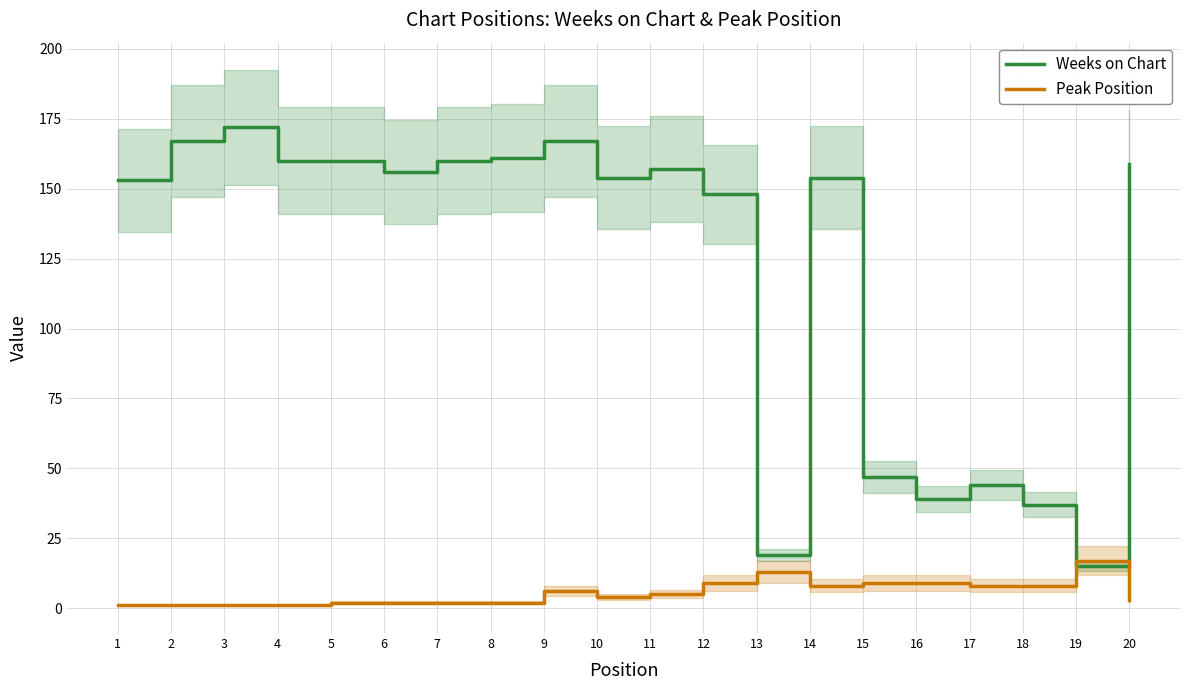

How many intersections are there between Weeks on Chart and Peak Position?

2